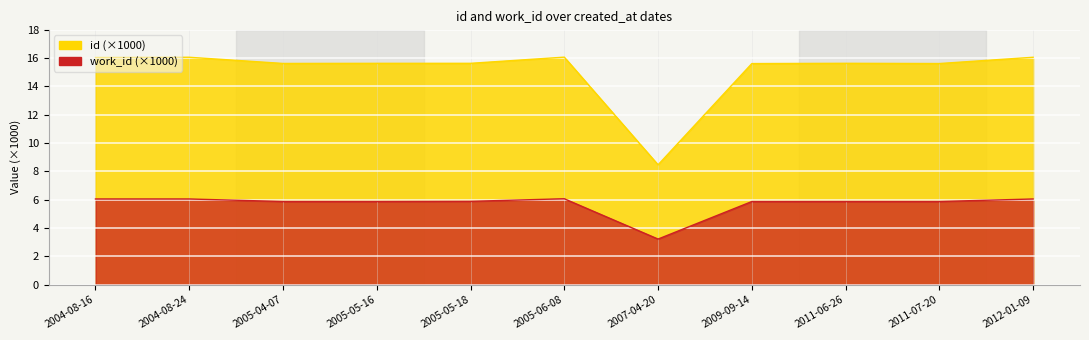

Reading left to right, extract all data points from this chart.

id: 2004-08-16=16.0	2004-08-24=16.1	2005-04-07=15.6	2005-05-16=15.6	2005-05-18=15.6	2005-06-08=16.1	2007-04-20=8.5	2009-09-14=15.6	2011-06-26=15.6	2011-07-20=15.6	2012-01-09=16.1
work_id: 2004-08-16=6.0	2004-08-24=6.0	2005-04-07=5.9	2005-05-16=5.9	2005-05-18=5.9	2005-06-08=6.1	2007-04-20=3.2	2009-09-14=5.9	2011-06-26=5.9	2011-07-20=5.9	2012-01-09=6.0